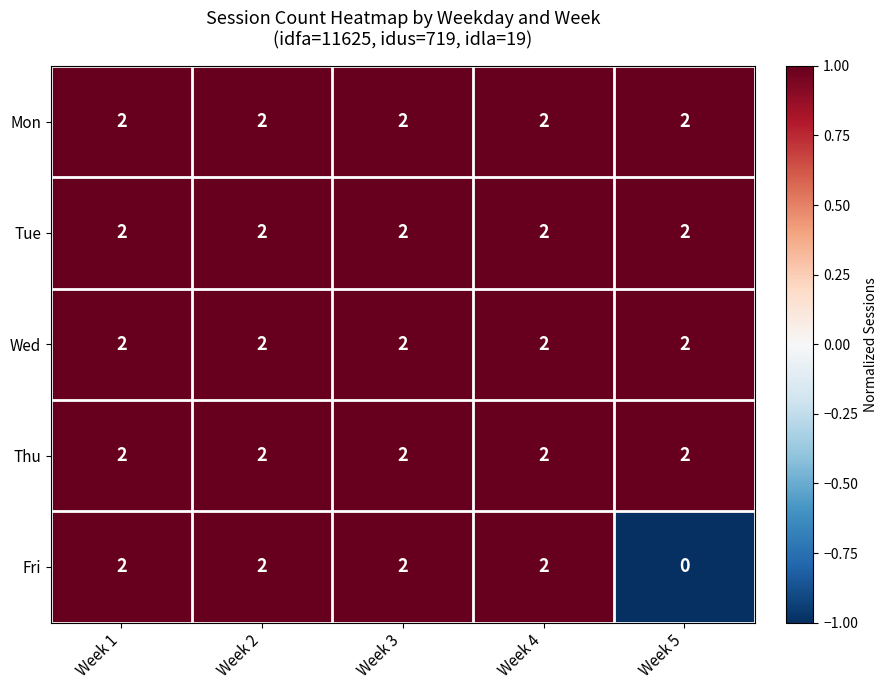

Which series changed the most between Week 1 and Week 5?

Fri